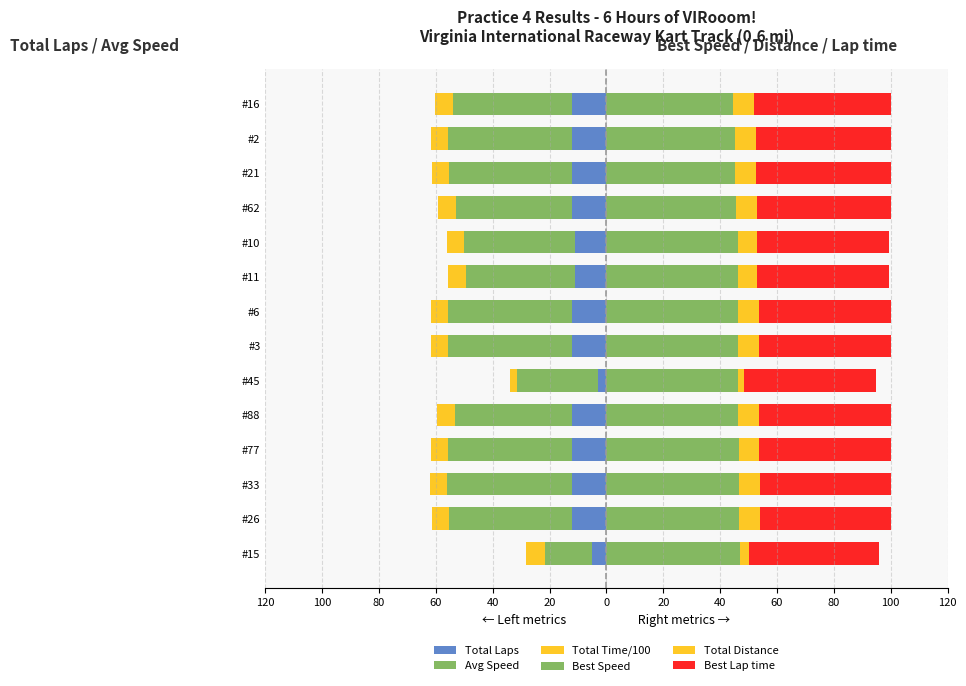

What is the minimum value shown in the chart?

-44.0